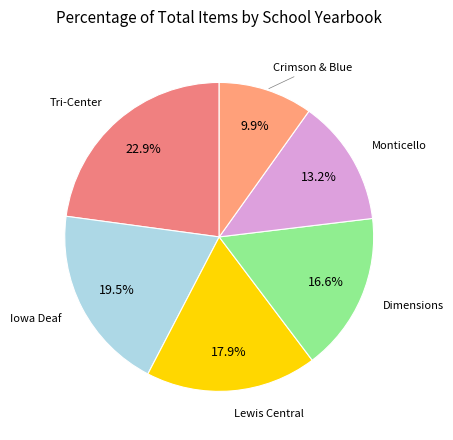

How many slices are in this pie chart?

6